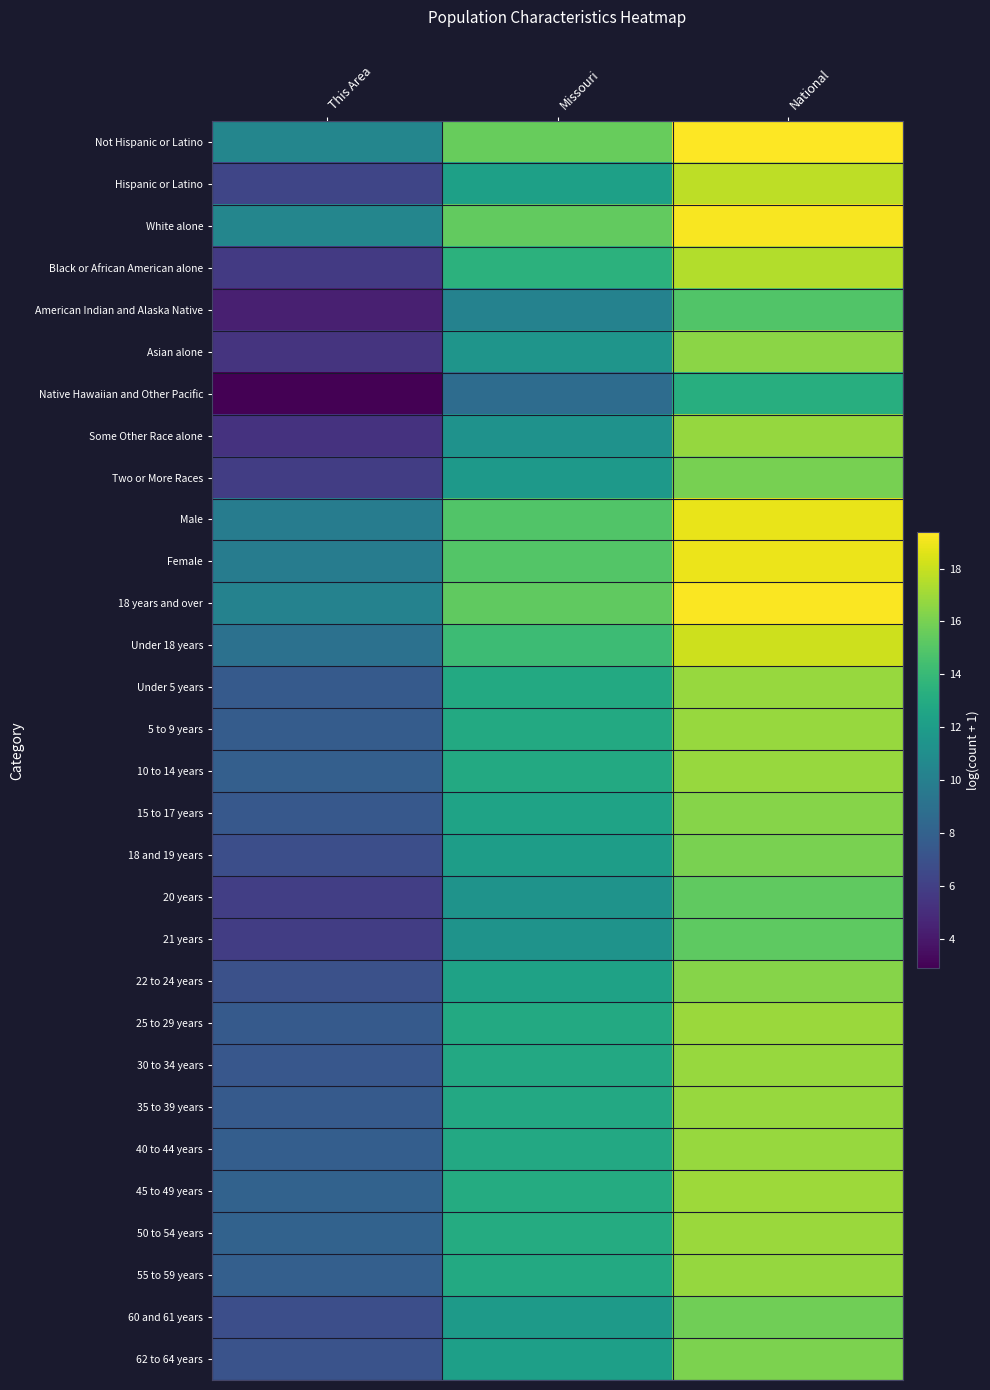

How many categories are shown in the chart?

3